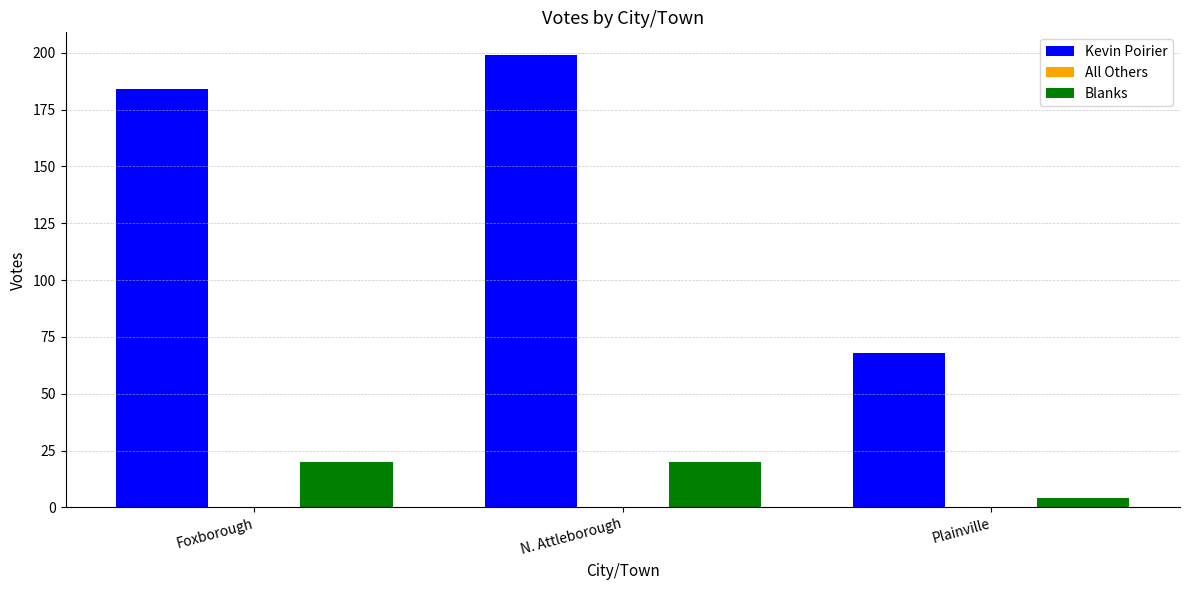

Reading right to left, list all the values displayed in this chart.

Kevin Poirier: 68	199	184
Blanks: 4	20	20